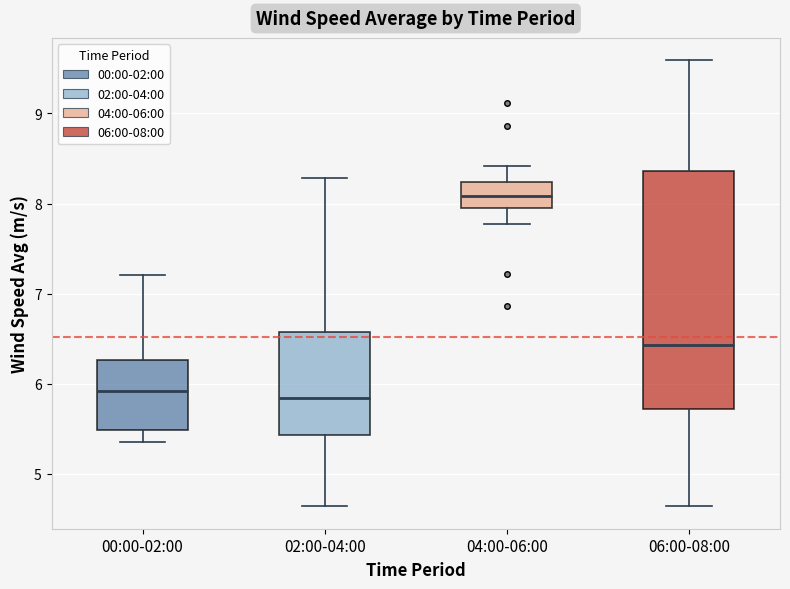

Reading left to right, read every box against the y-axis: the position of its median line, the range the box covers, and the ends of its whiskers. The values are not printed on the chart, so give them approximately, as read against the axis.

00:00-02:00: median 5.9, box 5.5 to 6.3, whiskers 5.4 to 7.2
02:00-04:00: median 5.8, box 5.4 to 6.6, whiskers 4.6 to 8.3
04:00-06:00: median 8.1, box 8.0 to 8.2, whiskers 7.8 to 8.4
06:00-08:00: median 6.4, box 5.7 to 8.4, whiskers 4.6 to 9.6